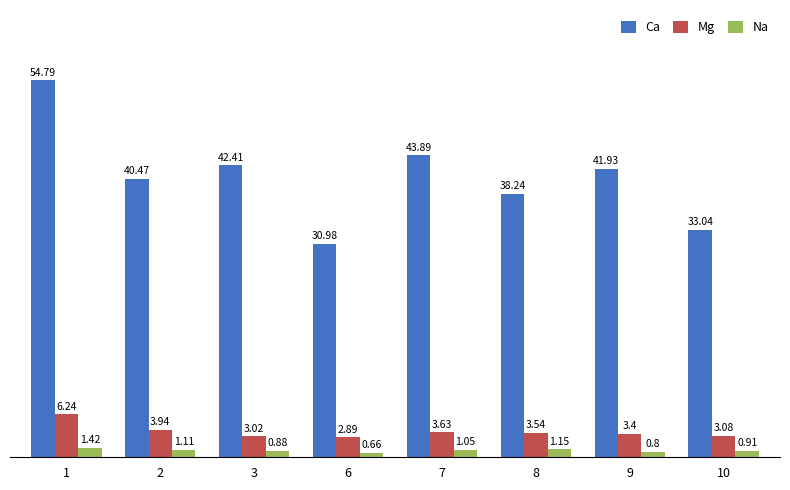

At which category is the sum across all series the highest?

1